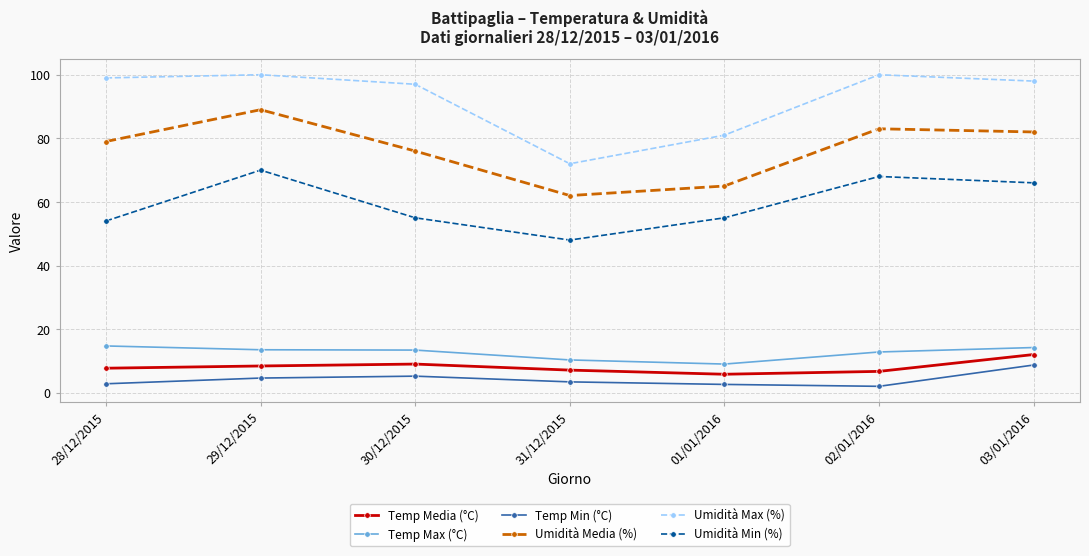

Which category has the lowest value in the Umidità Min (%) series?

31/12/2015